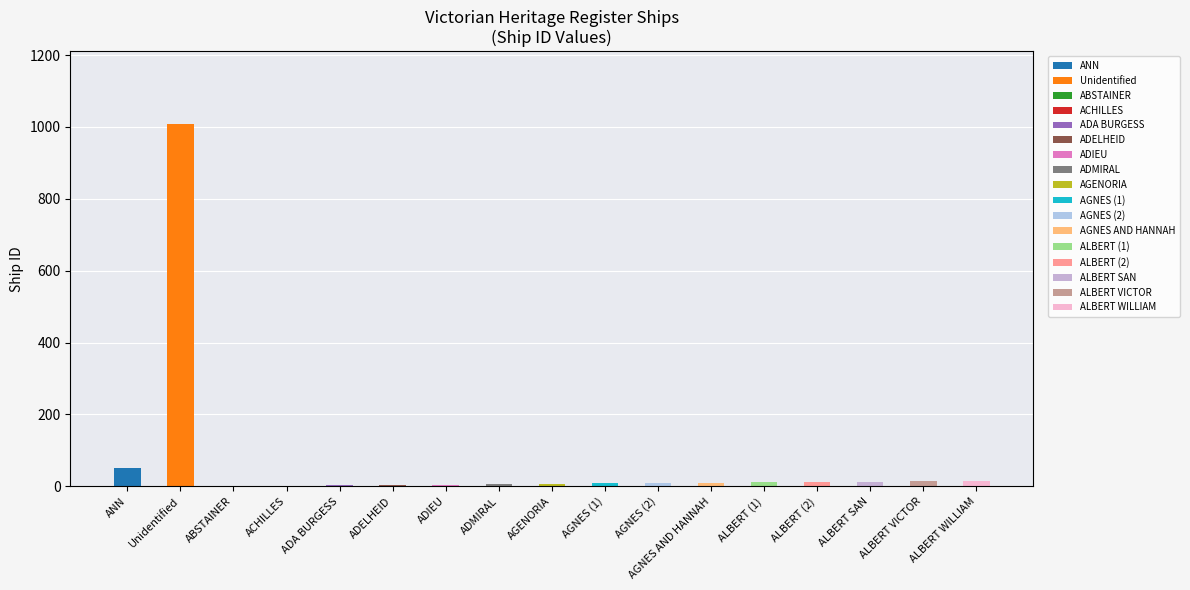

Between ABSTAINER and ALBERT (1), which is larger?

ALBERT (1)